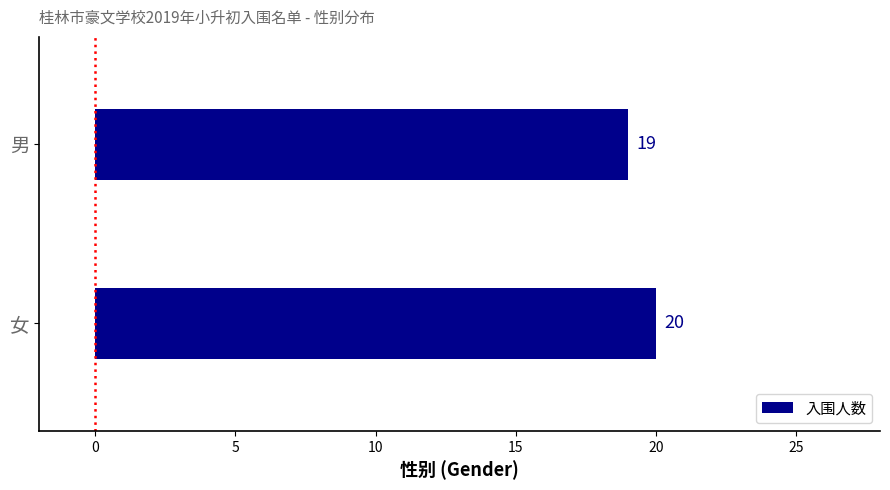

Which has a higher value, 男 or 女?

女